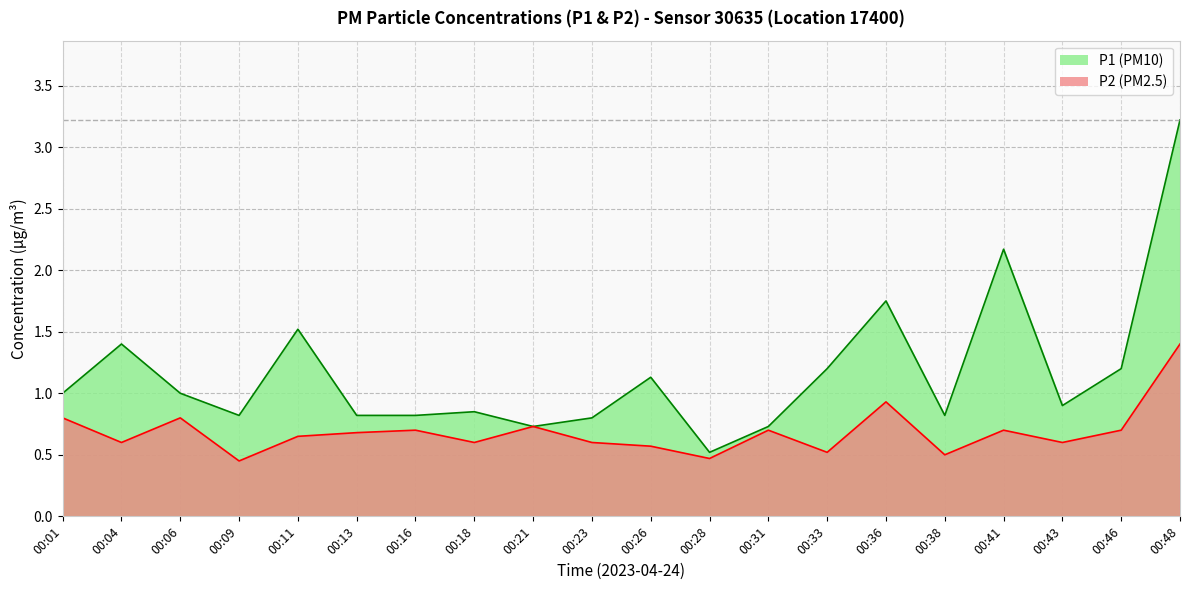

What is the maximum value for P1?

3.2